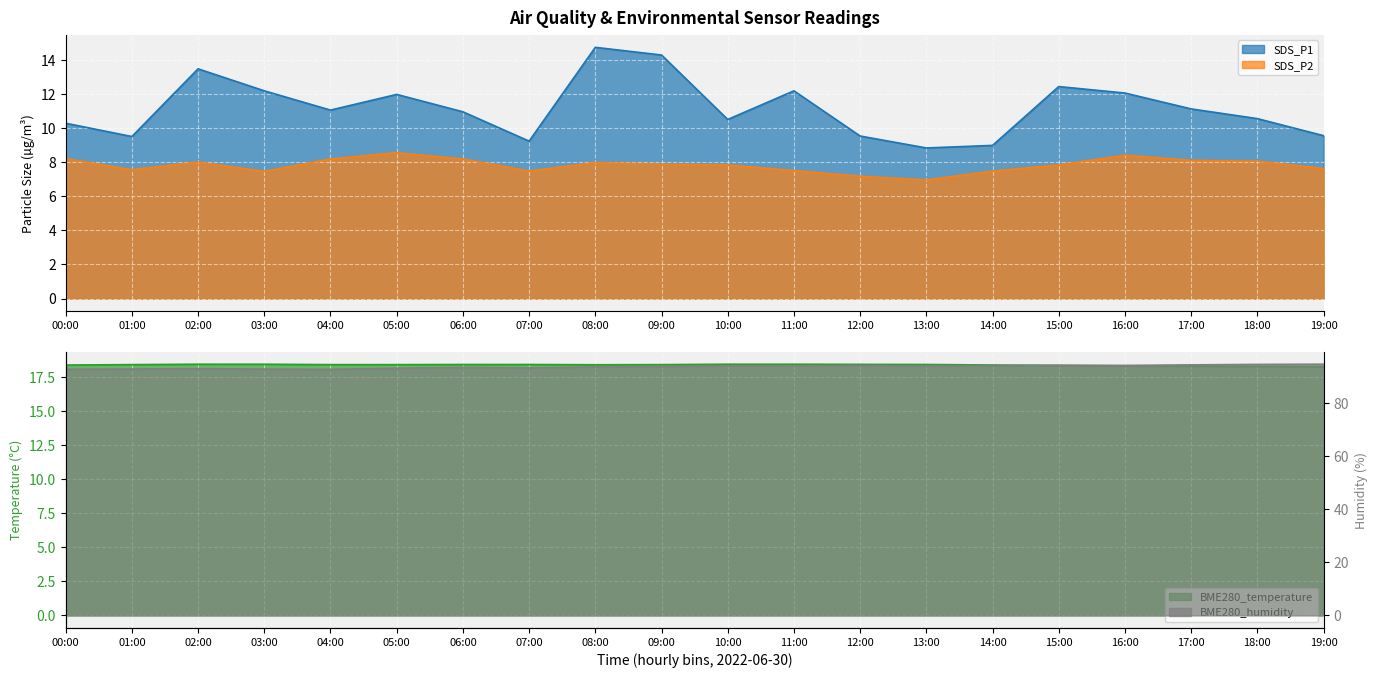

Reading right to left, list all the values displayed in this chart.

SDS_P1: 19:00=9.6	18:00=10.6	17:00=11.1	16:00=12.1	15:00=12.4	14:00=9.0	13:00=8.8	12:00=9.5	11:00=12.2	10:00=10.5	09:00=14.3	08:00=14.7	07:00=9.2	06:00=10.9	05:00=12.0	04:00=11.1	03:00=12.2	02:00=13.5	01:00=9.5	00:00=10.3
SDS_P2: 19:00=7.6	18:00=8.1	17:00=8.1	16:00=8.4	15:00=7.8	14:00=7.5	13:00=7.0	12:00=7.2	11:00=7.5	10:00=7.8	09:00=7.9	08:00=8.0	07:00=7.5	06:00=8.2	05:00=8.6	04:00=8.2	03:00=7.5	02:00=8.0	01:00=7.5	00:00=8.2
BME280_temperature: 19:00=18.3	18:00=18.3	17:00=18.3	16:00=18.3	15:00=18.4	14:00=18.4	13:00=18.4	12:00=18.4	11:00=18.5	10:00=18.5	09:00=18.4	08:00=18.4	07:00=18.4	06:00=18.4	05:00=18.4	04:00=18.4	03:00=18.5	02:00=18.5	01:00=18.4	00:00=18.4
BME280_humidity: 19:00=94.5	18:00=94.4	17:00=94.2	16:00=94.0	15:00=94.0	14:00=93.9	13:00=93.8	12:00=94.0	11:00=93.8	10:00=93.9	09:00=93.6	08:00=93.5	07:00=93.1	06:00=93.3	05:00=93.0	04:00=92.5	03:00=92.6	02:00=92.8	01:00=92.7	00:00=92.6